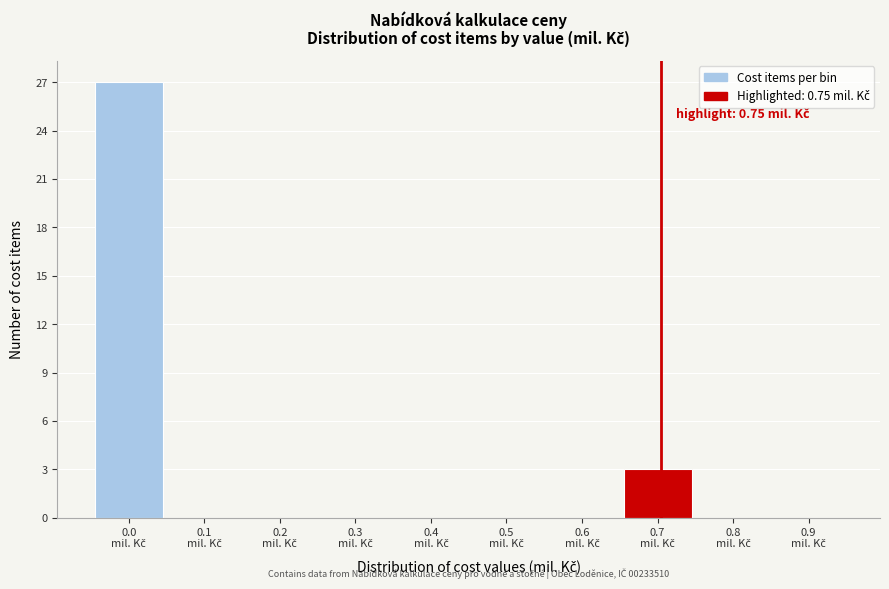

What is the maximum value shown in the chart?

27